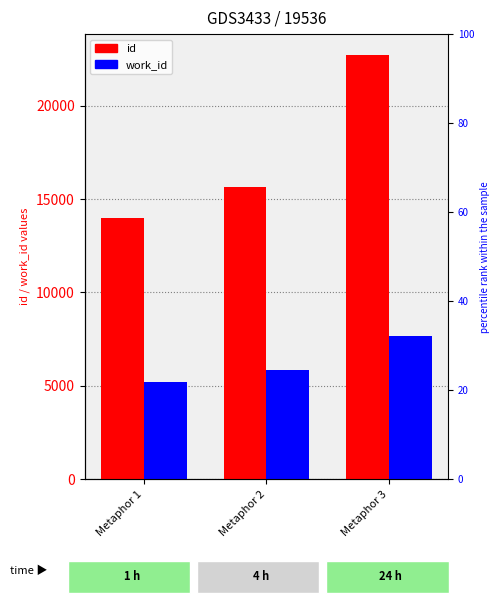

The id series shows 22687 at Metaphor 3. True or false?

True